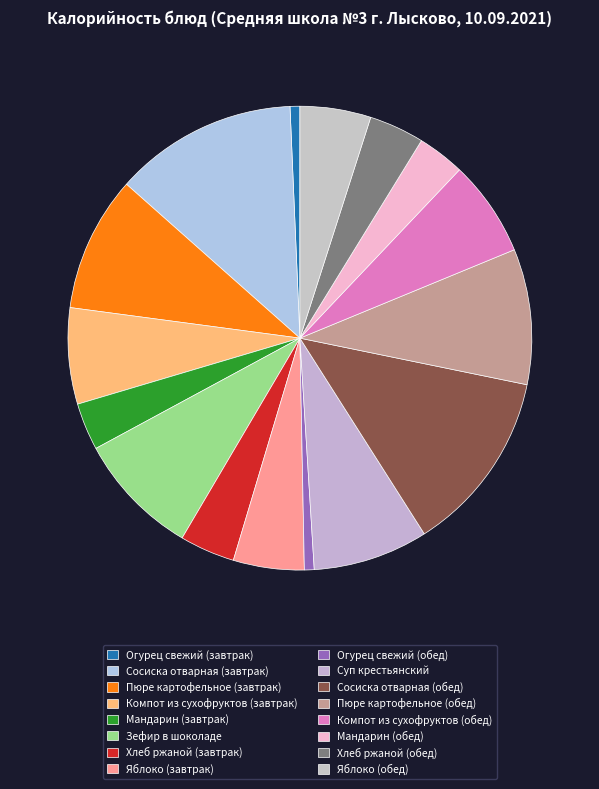

What is the total percentage of Хлеб ржаной (завтрак) and Яблоко (завтрак)?

8.8%